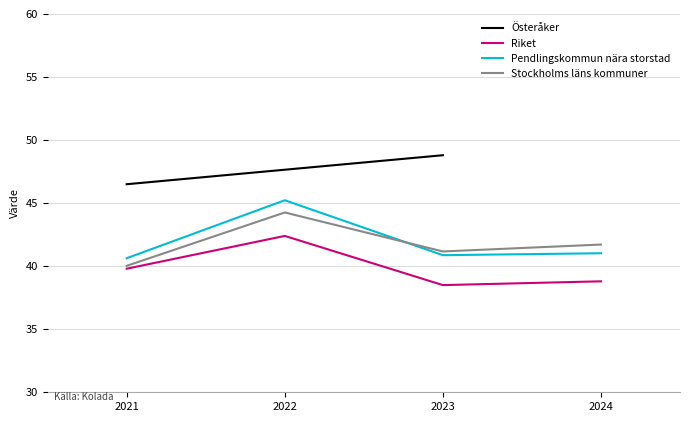

What is the highest value of the Riket series?

42.4